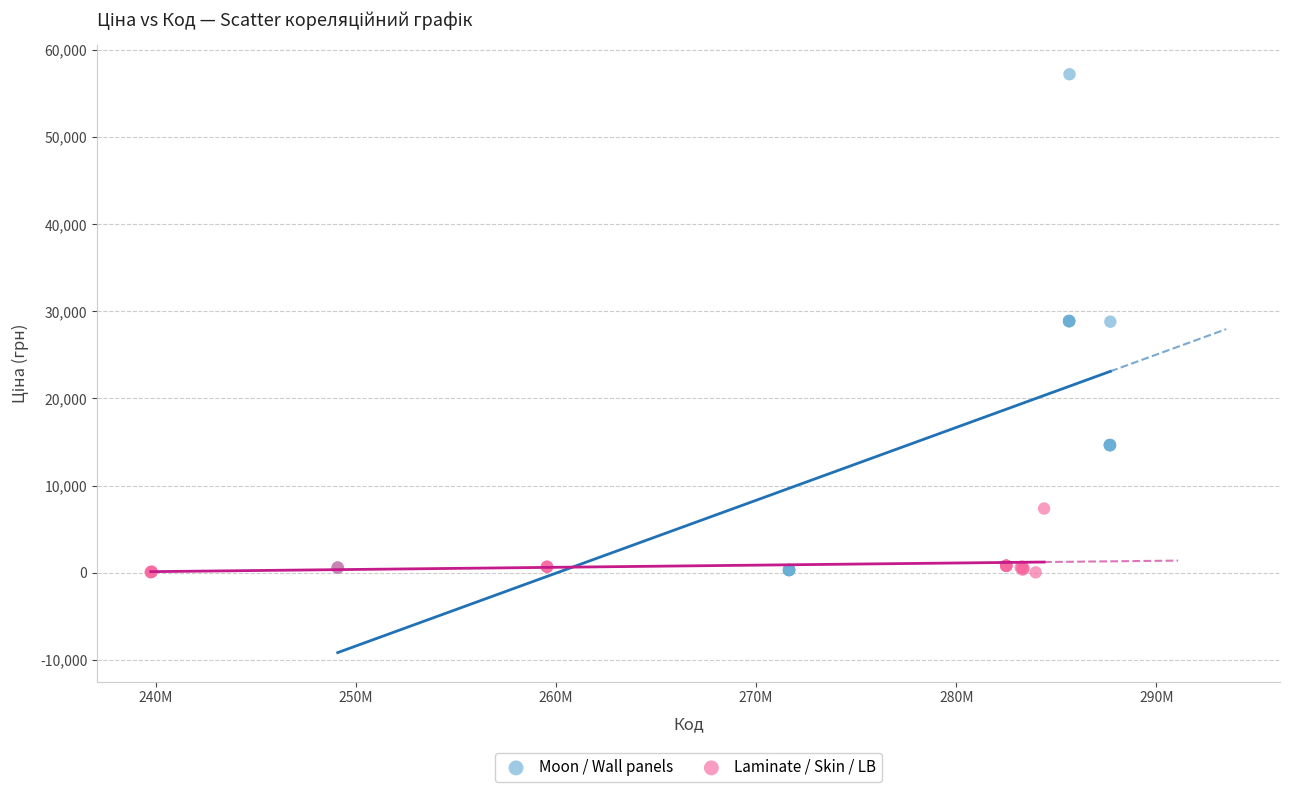

Which series reaches the maximum Y coordinate?

Moon / Wall panels